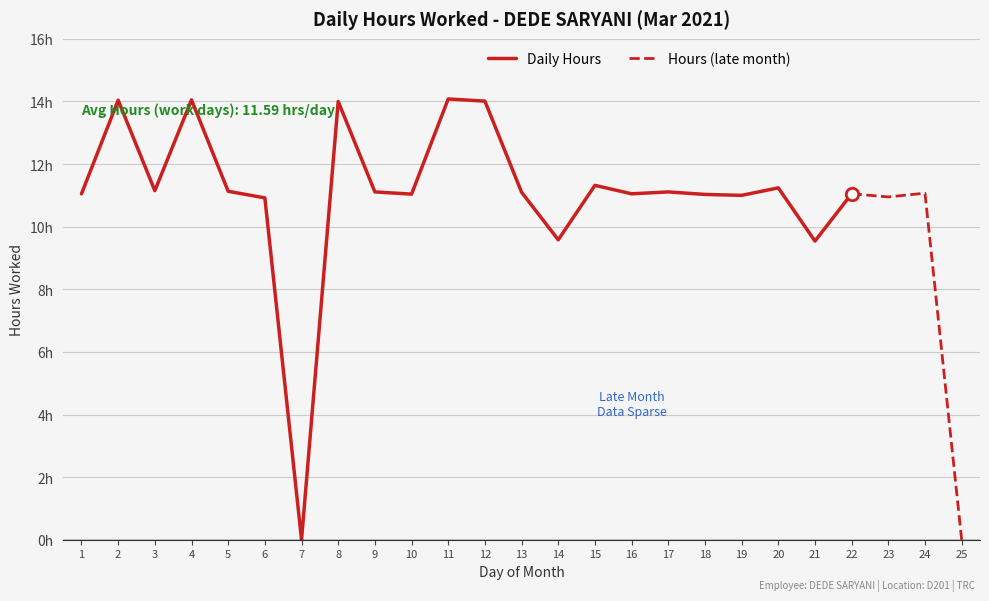

What is the ratio of the value at 13 to the value at 6?

1.0